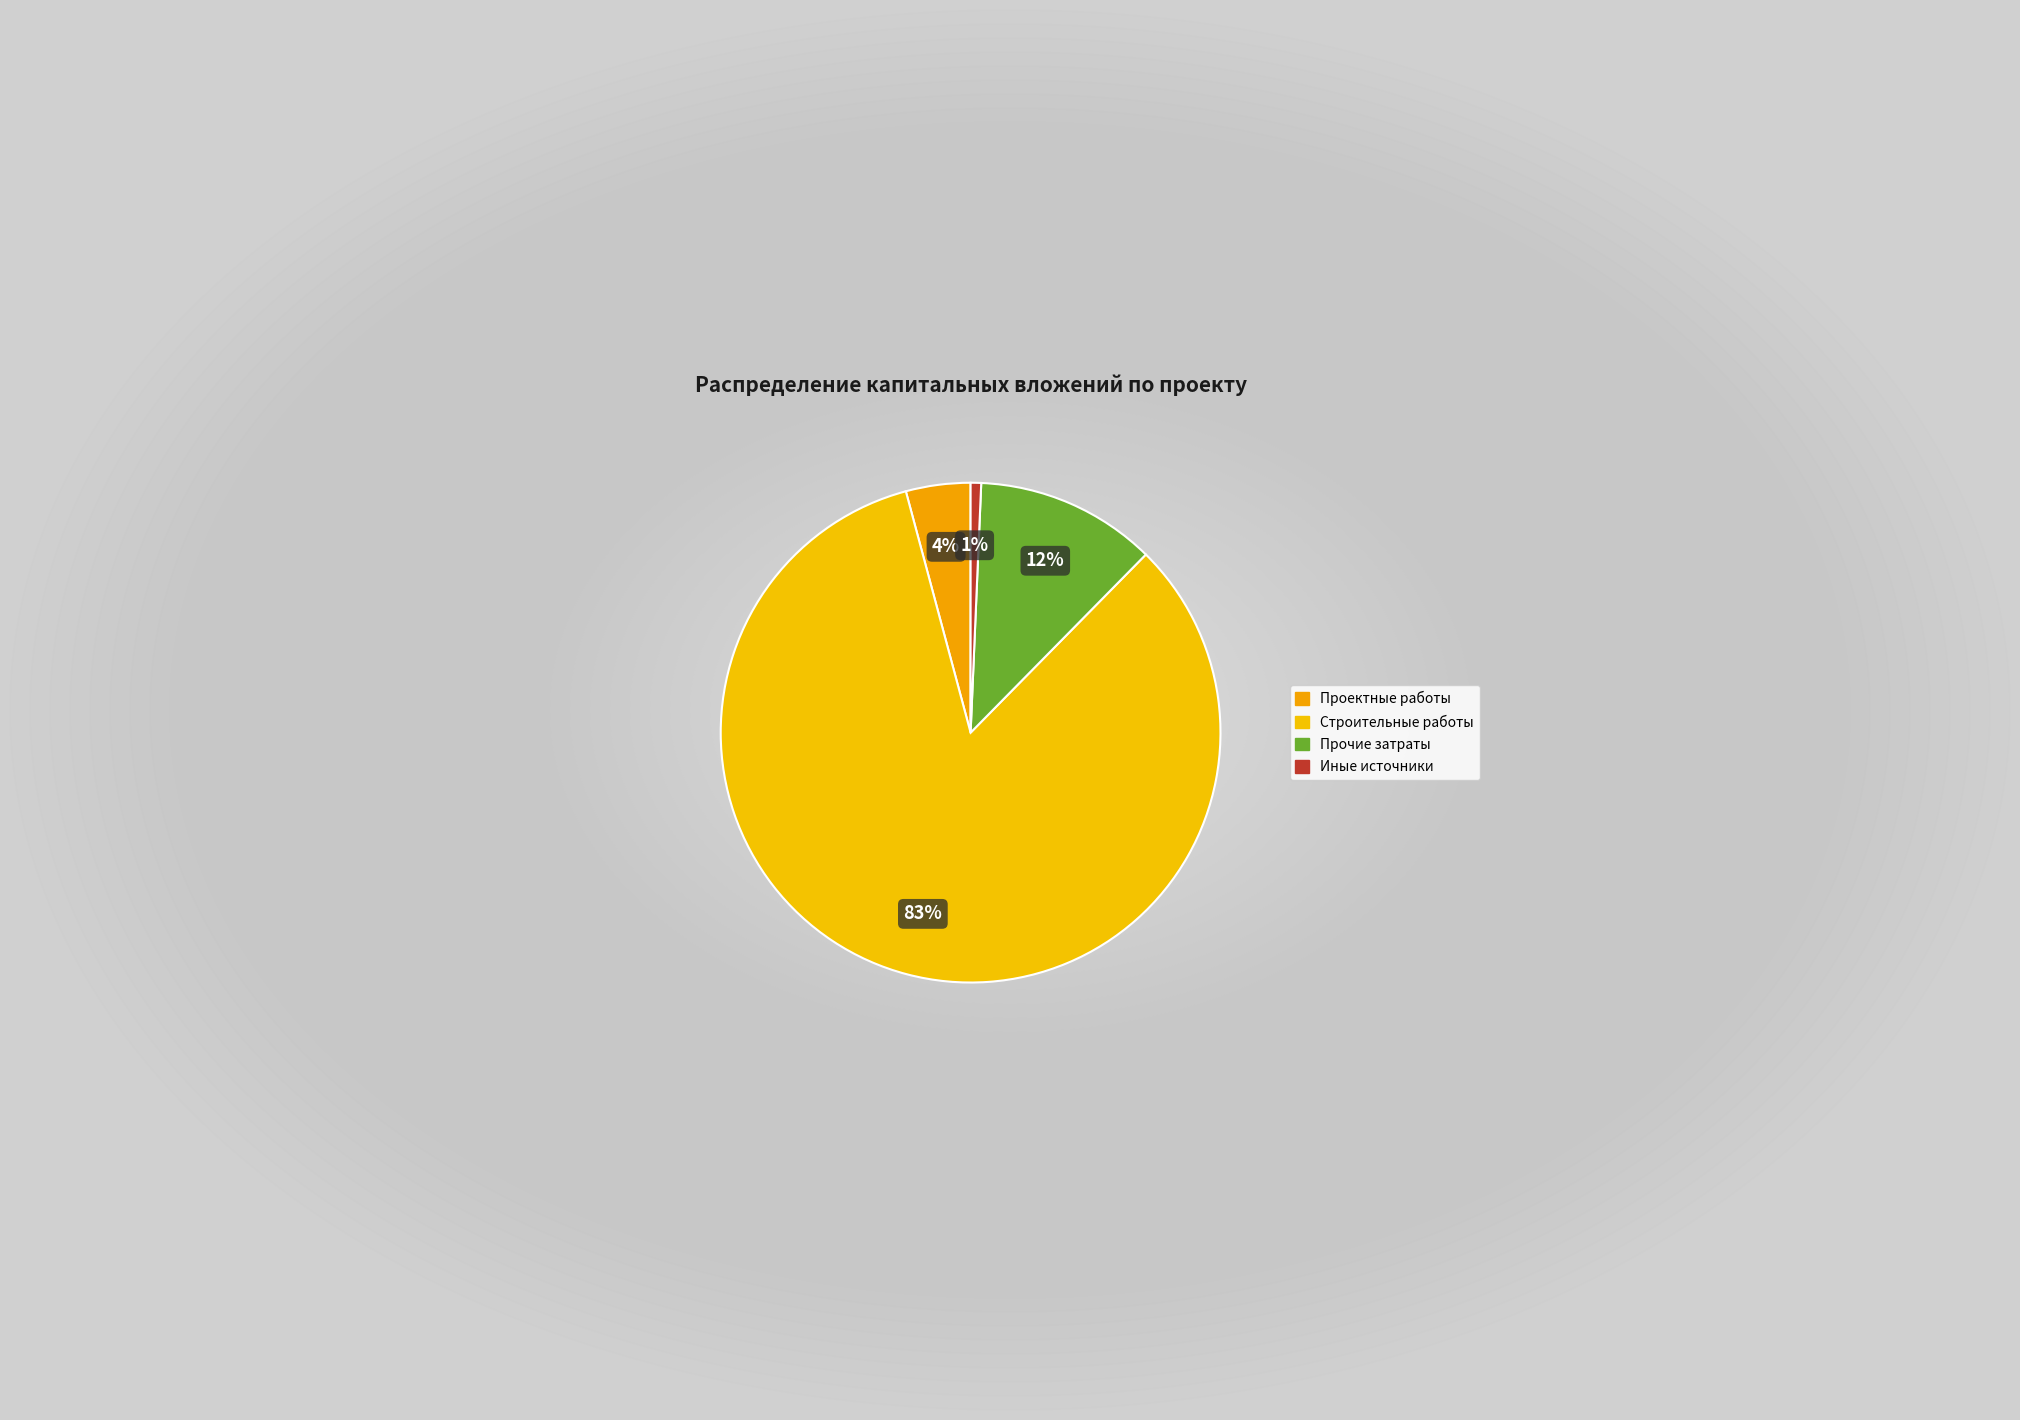

How many segments does this pie chart have?

4